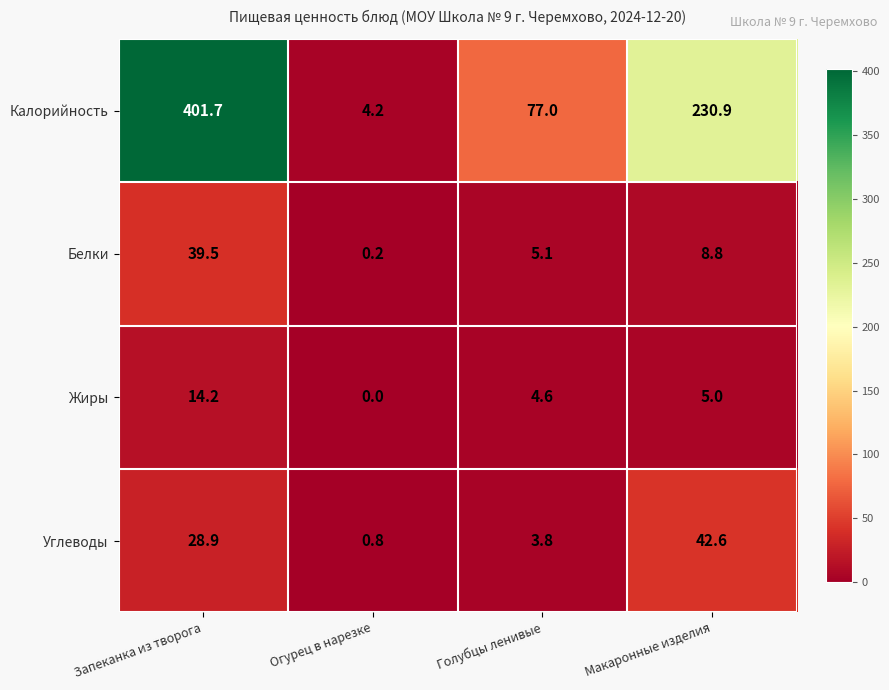

What is the difference between the second highest and second lowest values in the Жиры series?

0.4